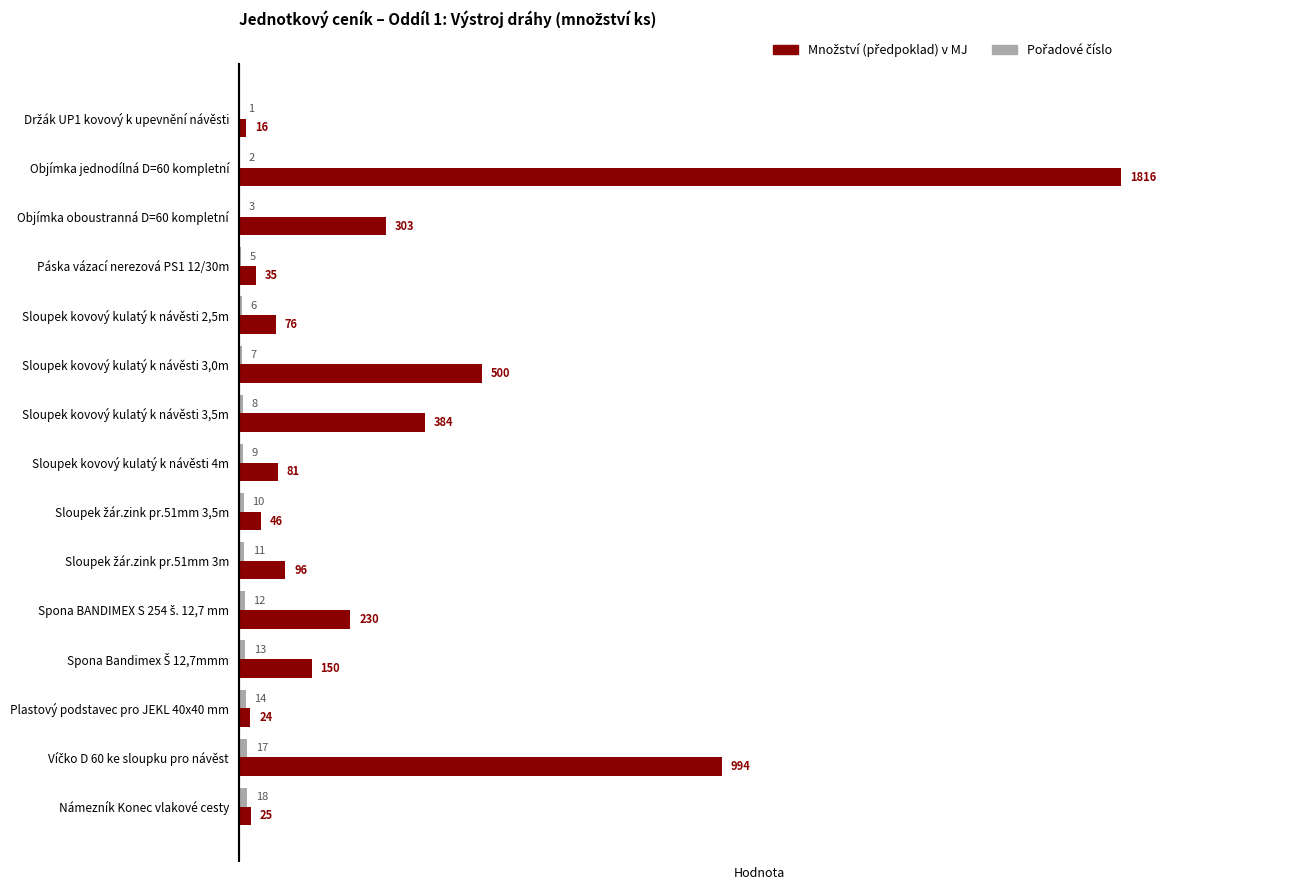

At which category is the sum across all series the highest?

Objímka jednodílná D=60 kompletní